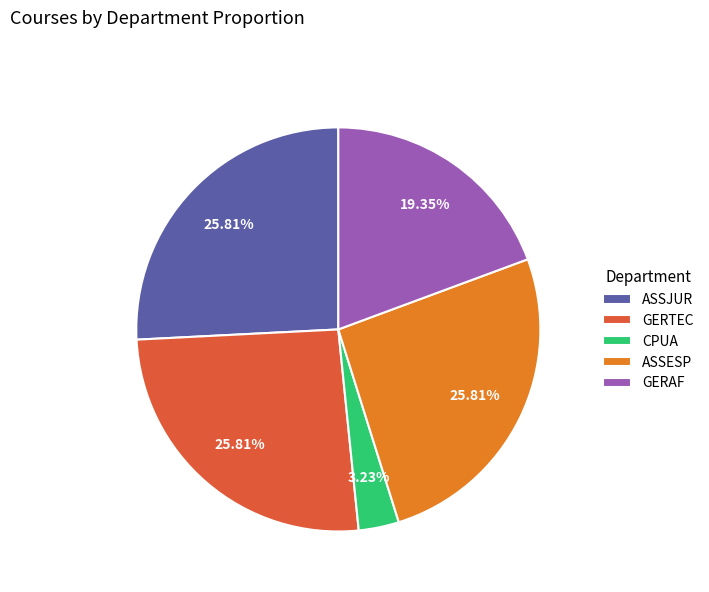

What portion of the pie excludes CPUA?

96.8%